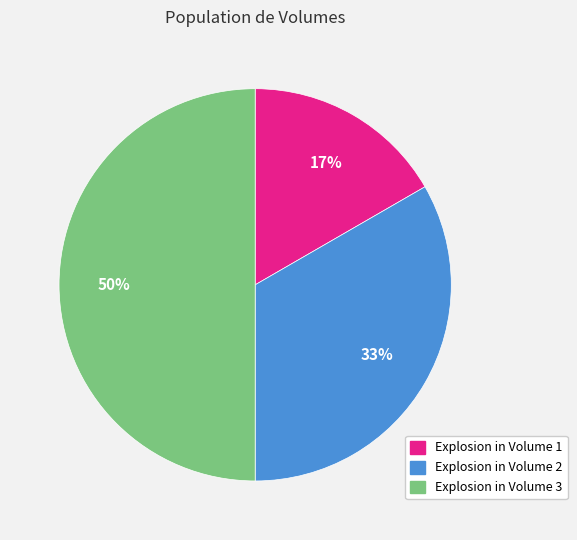

Is Explosion in Volume 1 the majority of the pie?

No